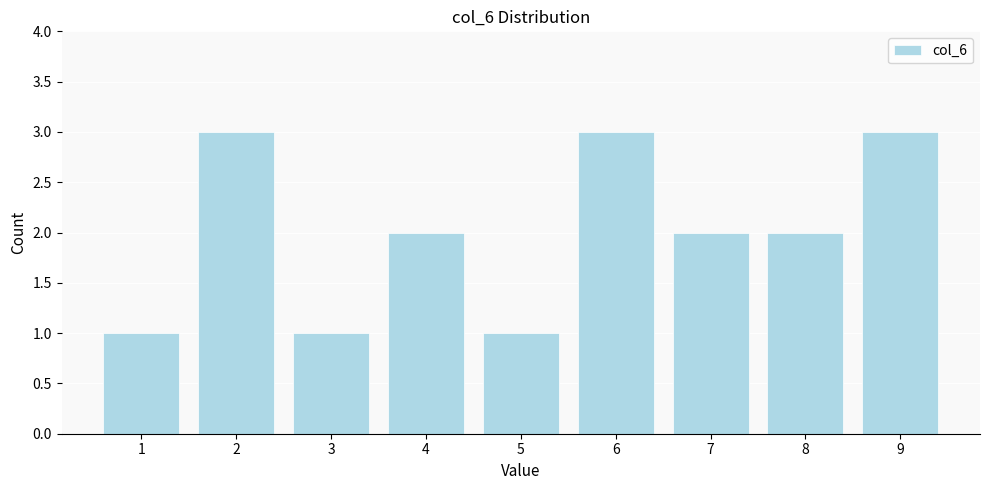

Reading left to right, transcribe all the data shown in this chart.

1	3	1	2	1	3	2	2	3